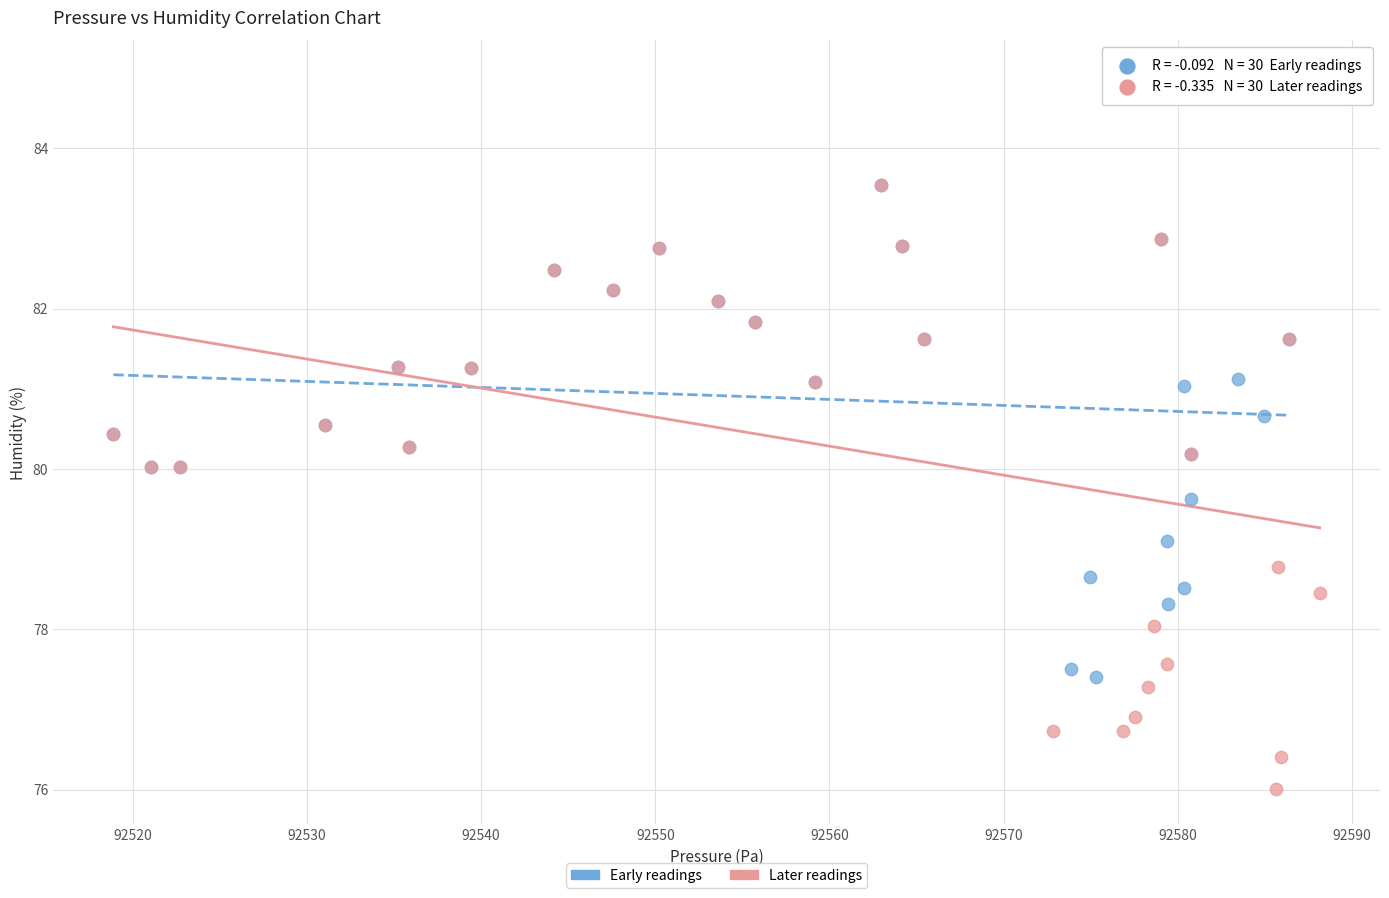

Which series reaches the minimum Y coordinate?

Later readings